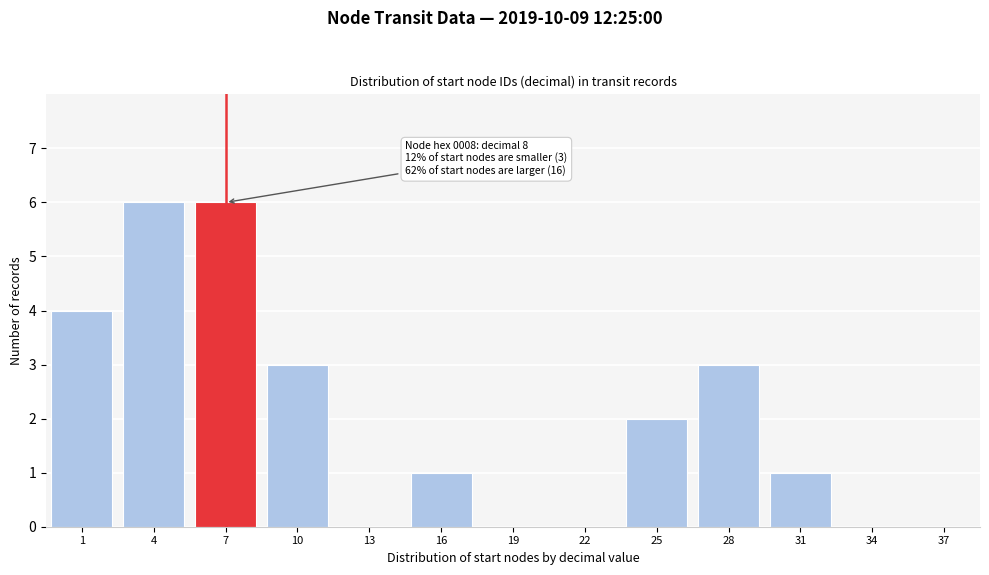

Reading left to right, extract all data points from this chart.

1=4	4=6	7=6	10=3	13=0	16=1	19=0	22=0	25=2	28=3	31=1	34=0	37=0